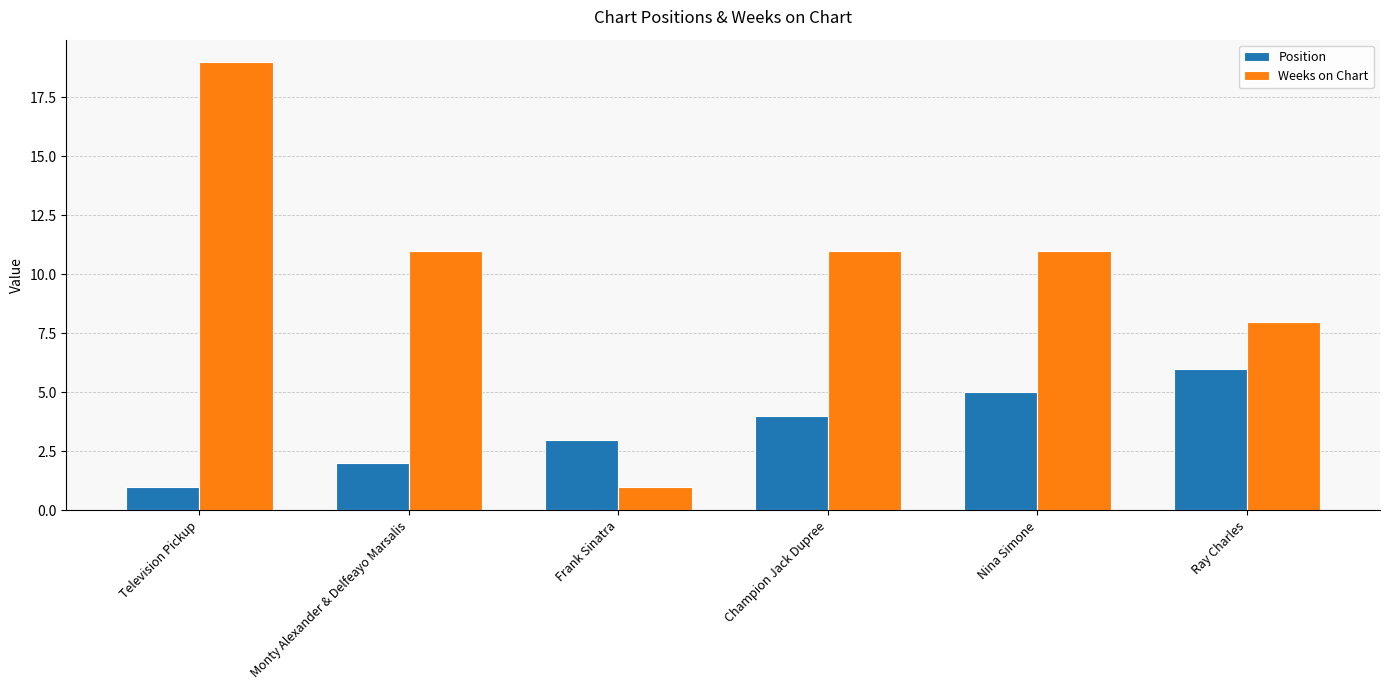

Are the bars horizontal?

No